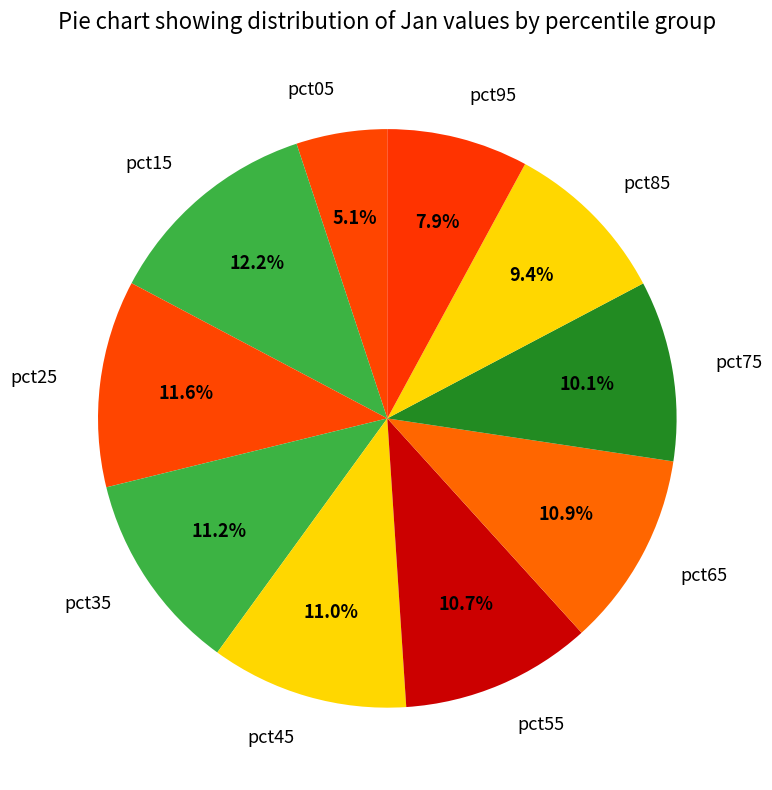

To the nearest percent, what is the average slice percentage?

10%